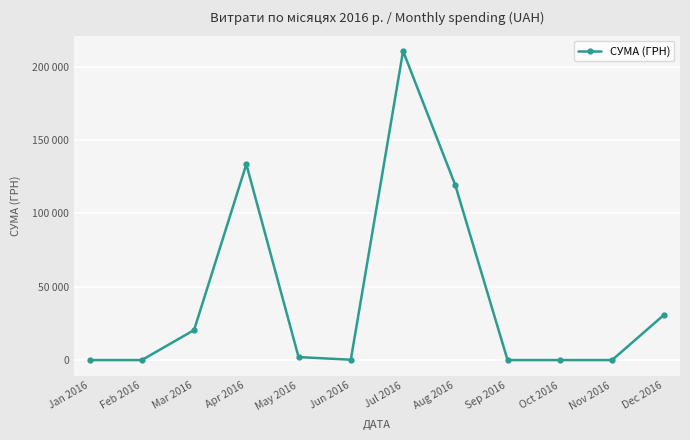

What is the label of the 12th point from the right?

Jan 2016